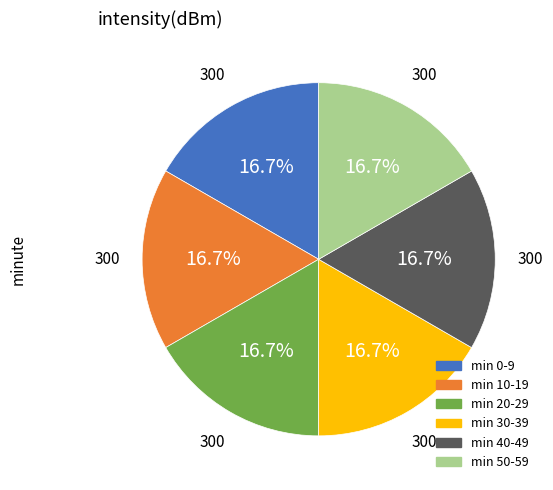

Is there a majority slice in this chart?

No